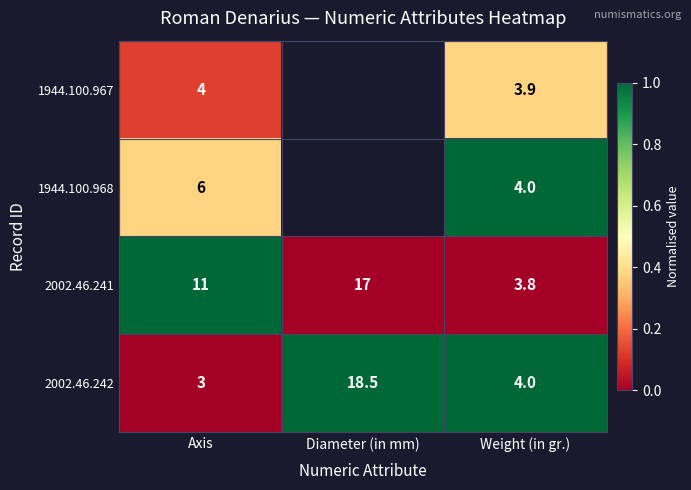

Which series changed the most between Axis and Weight (in gr.)?

2002.46.241